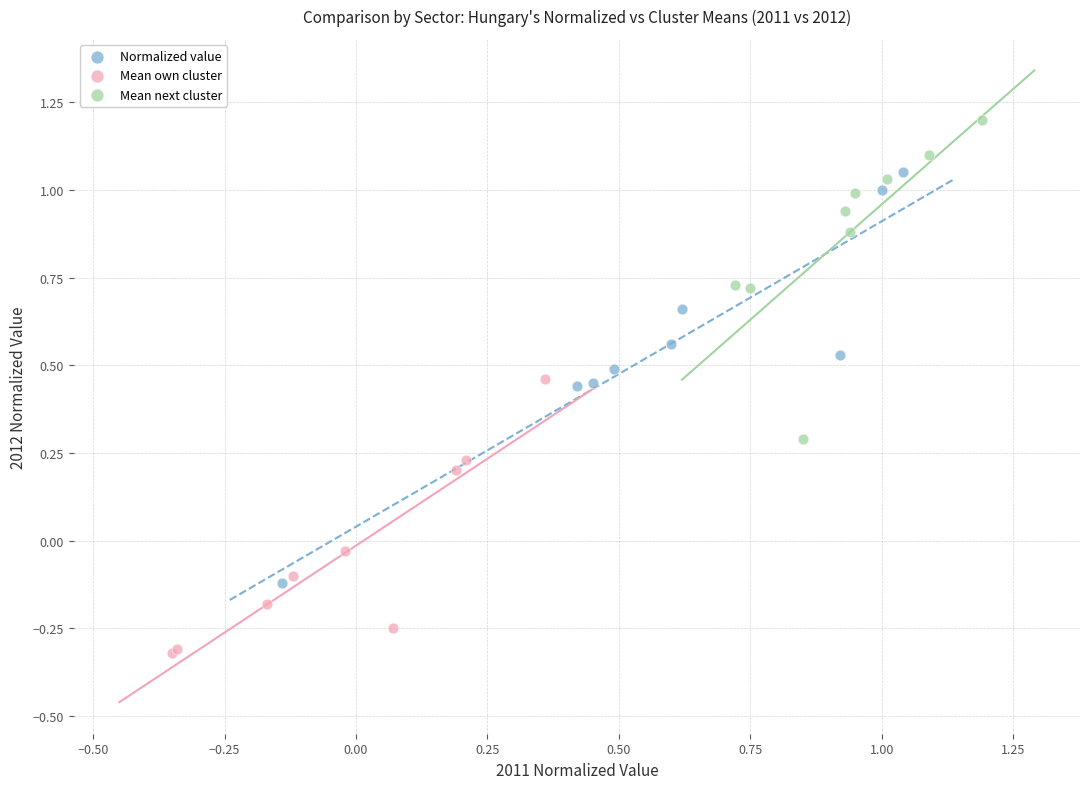

Which series contains the highest Y value?

Mean next cluster